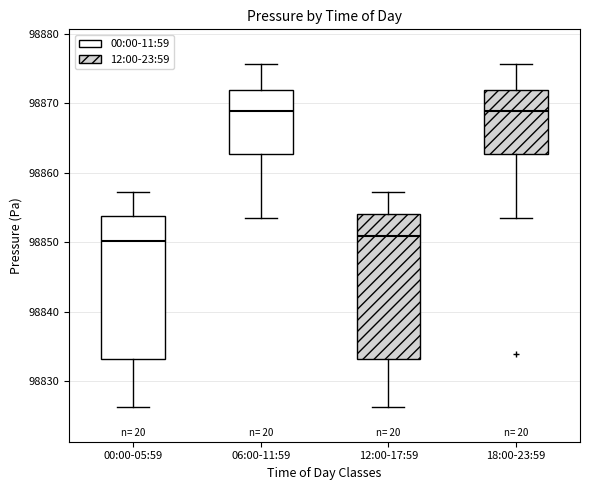

Reading left to right, transcribe this box plot: for each box, give where its median line is, the range the box spans, and where its two whiskers end, as read against the y-axis. The values are not printed on the chart, so give them approximately, as read against the axis.

00:00-05:59: median 98850, box 98833 to 98854, whiskers 98826 to 98857
06:00-11:59: median 98869, box 98863 to 98872, whiskers 98853 to 98876
12:00-17:59: median 98851, box 98833 to 98854, whiskers 98826 to 98857
18:00-23:59: median 98869, box 98863 to 98872, whiskers 98853 to 98876